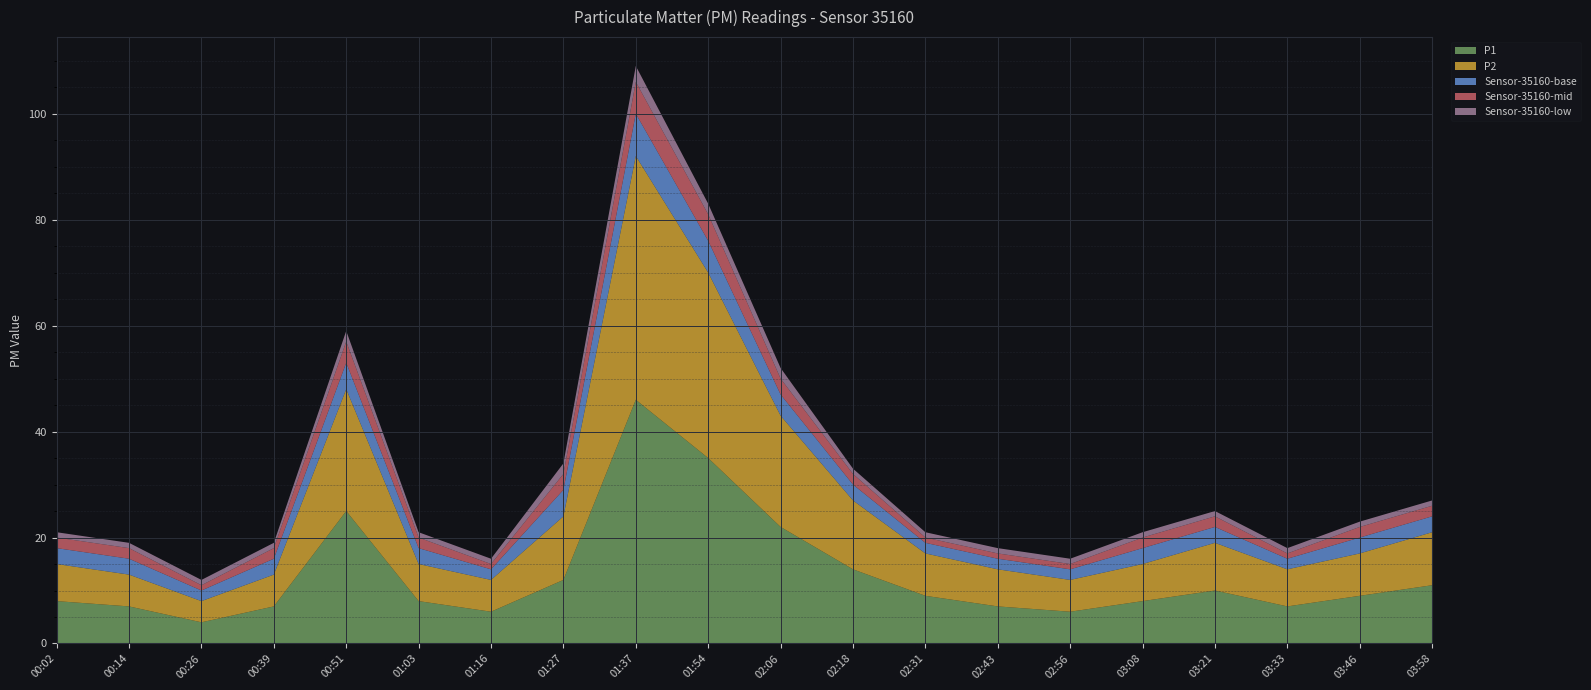

Reading right to left, transcribe all the data shown in this chart.

P1: 11	9	7	10	8	6	7	9	14	22	35	46	12	6	8	25	7	4	7	8
P2: 10	8	7	9	7	6	7	8	13	21	35	46	12	6	7	23	6	4	6	7
Sensor-35160-base: 3	3	2	3	3	2	2	2	3	4	6	8	5	2	3	5	3	2	3	3
Sensor-35160-mid: 2	2	1	2	2	1	1	1	2	3	5	6	3	1	2	4	2	1	2	2
Sensor-35160-low: 1	1	1	1	1	1	1	1	1	2	2	3	2	1	1	2	1	1	1	1